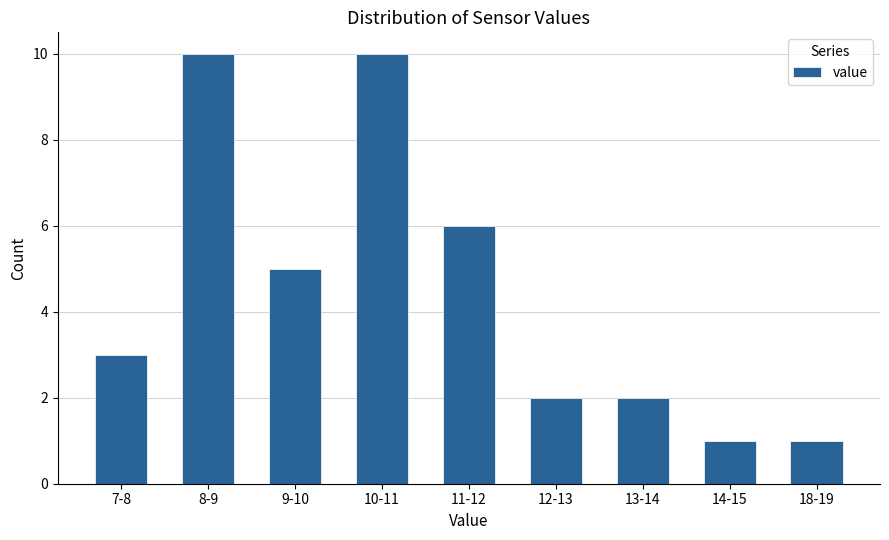

Reading right to left, list all the values displayed in this chart.

1	1	2	2	6	10	5	10	3